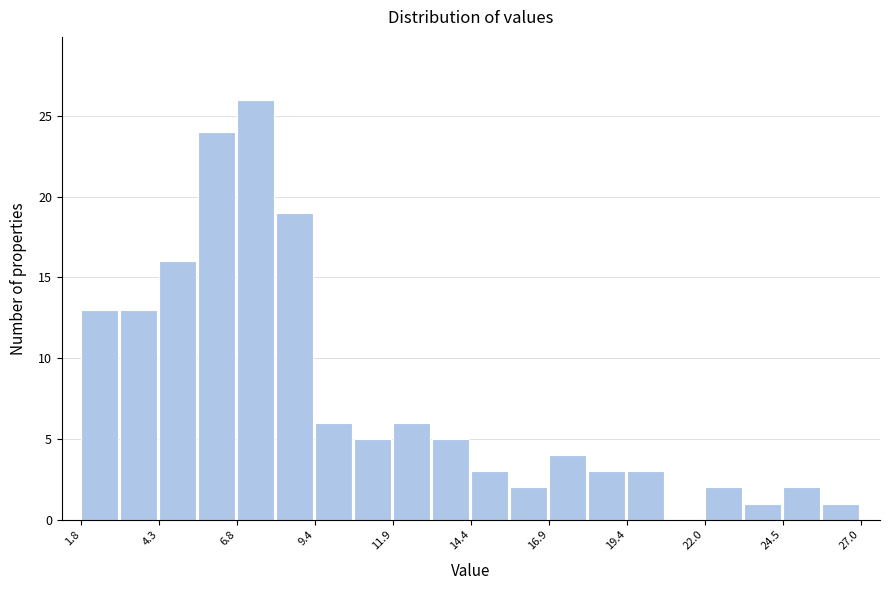

Read against the x-axis, roughly where is the centre of the tallest bar?

7.5